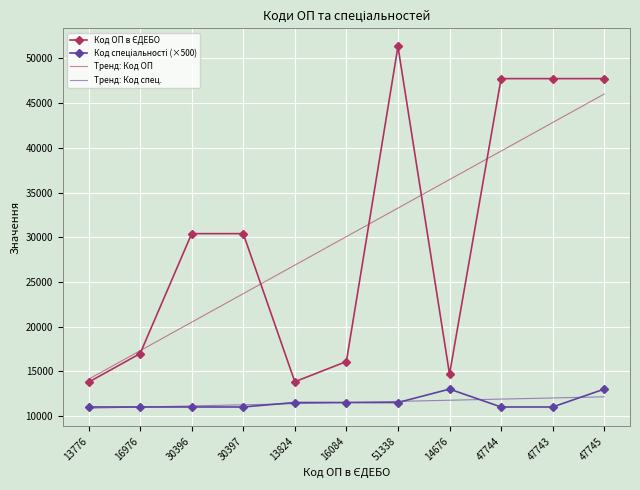

True or false: Тренд: Код ОП and Тренд: Код спец. intersect in this chart.

False